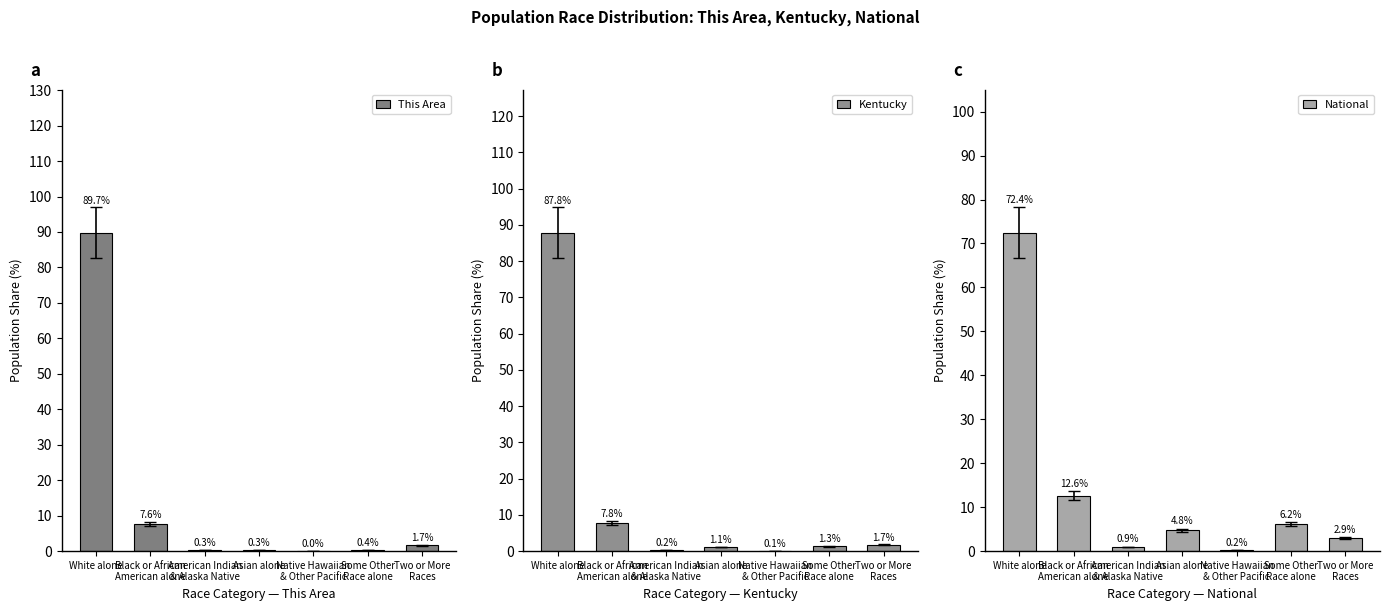

What is the sum of all National values?

100.0